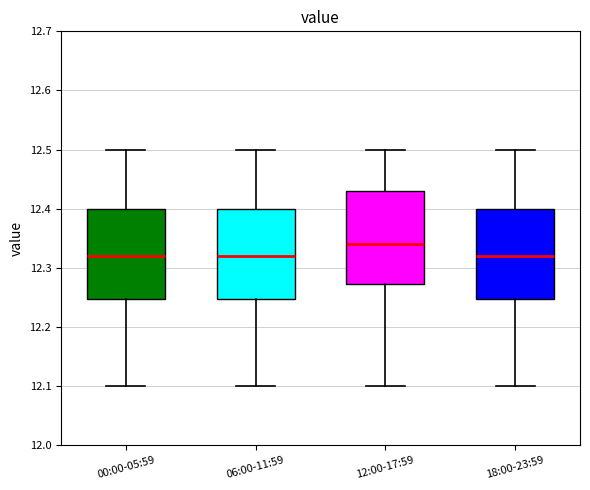

Reading left to right, transcribe this box plot: for each box, give where its median line is, the range the box spans, and where its two whiskers end, as read against the y-axis. The values are not printed on the chart, so give them approximately, as read against the axis.

00:00-05:59: median 12.32, box 12.25 to 12.40, whiskers 12.10 to 12.50
06:00-11:59: median 12.32, box 12.25 to 12.40, whiskers 12.10 to 12.50
12:00-17:59: median 12.34, box 12.27 to 12.43, whiskers 12.10 to 12.50
18:00-23:59: median 12.32, box 12.25 to 12.40, whiskers 12.10 to 12.50